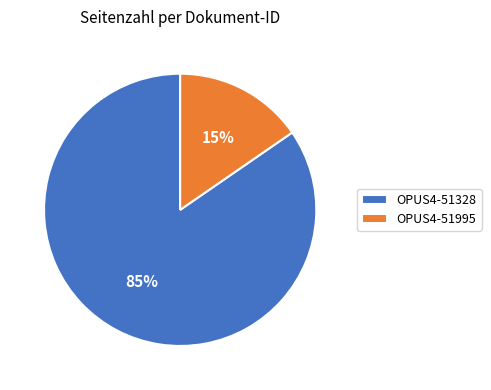

Is there any slice that represents more than half of the pie?

Yes